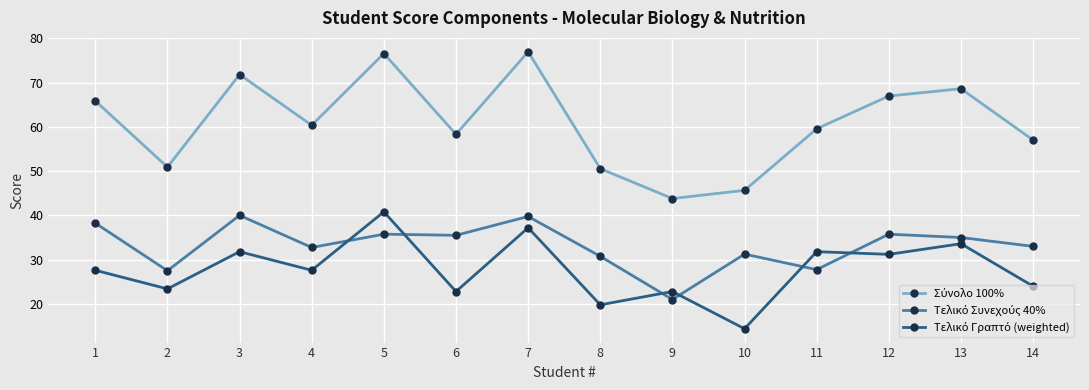

What is the total value across all series at 12?

133.9